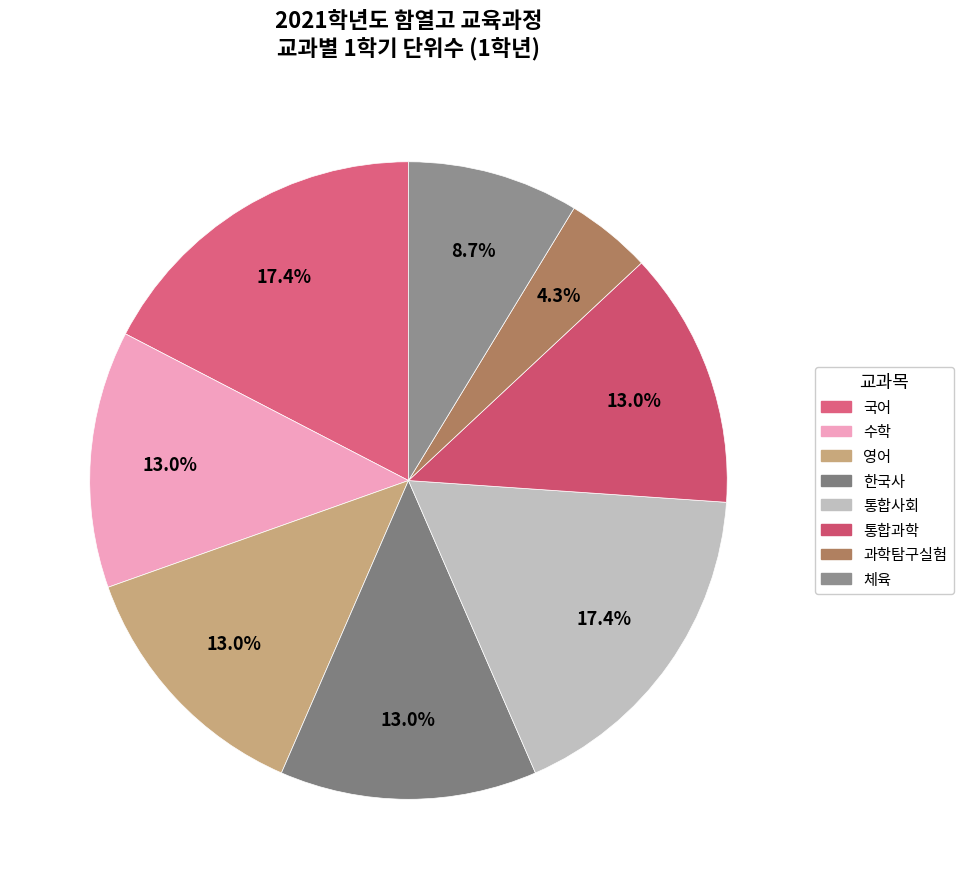

Count the number of slices in the pie.

8